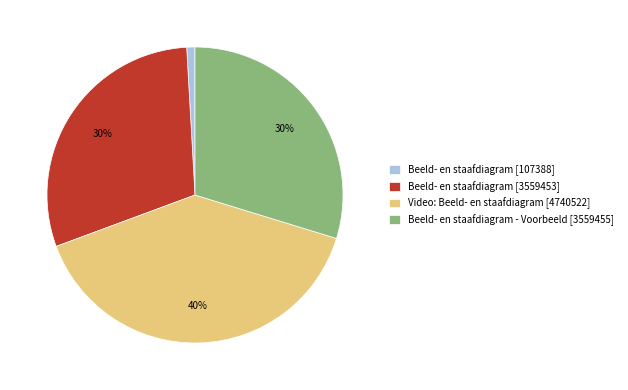

True or false: Beeld- en staafdiagram - Voorbeeld [3559455] accounts for 44% of the total.

False